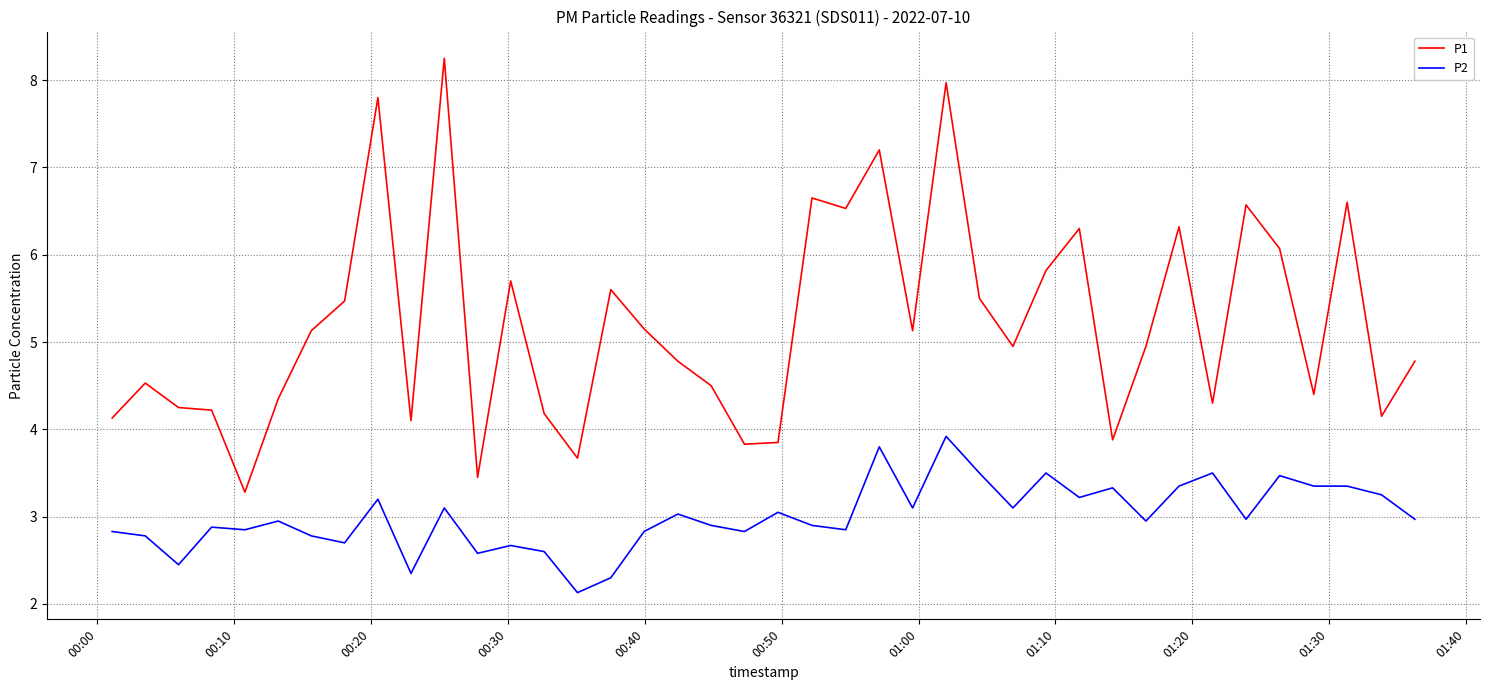

Rank the series by their average value, from lowest to highest.

P2, P1